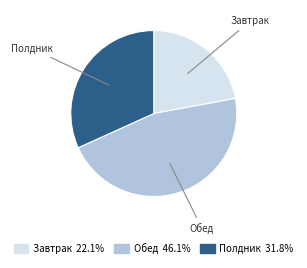

Approximately how many times larger is the value at Обед compared to Полдник?

1.5